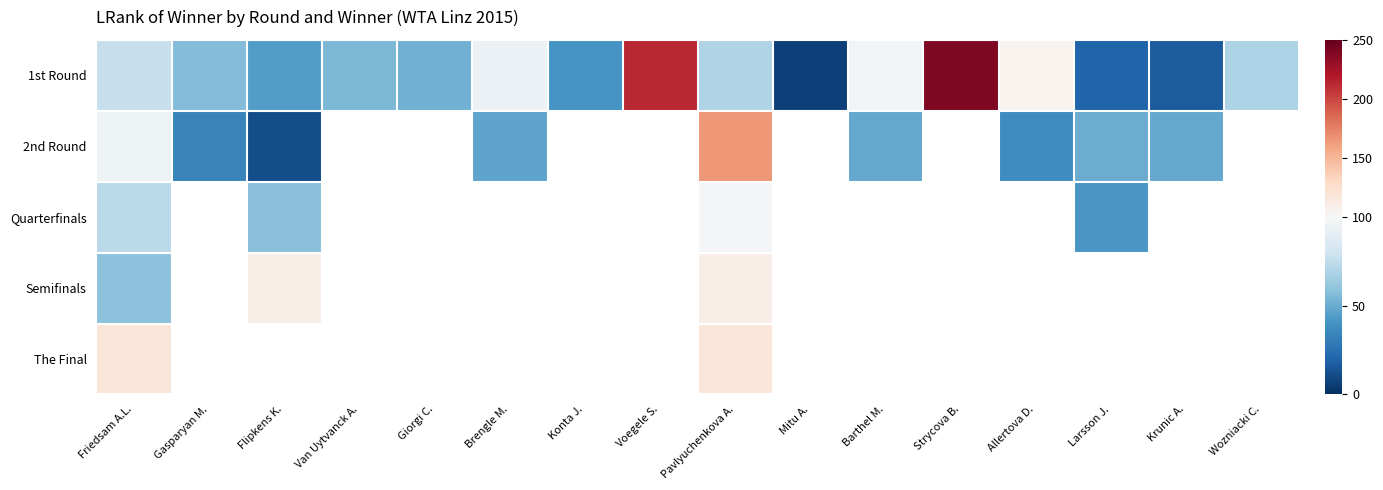

How many values in the 1st Round series are below 68?

8